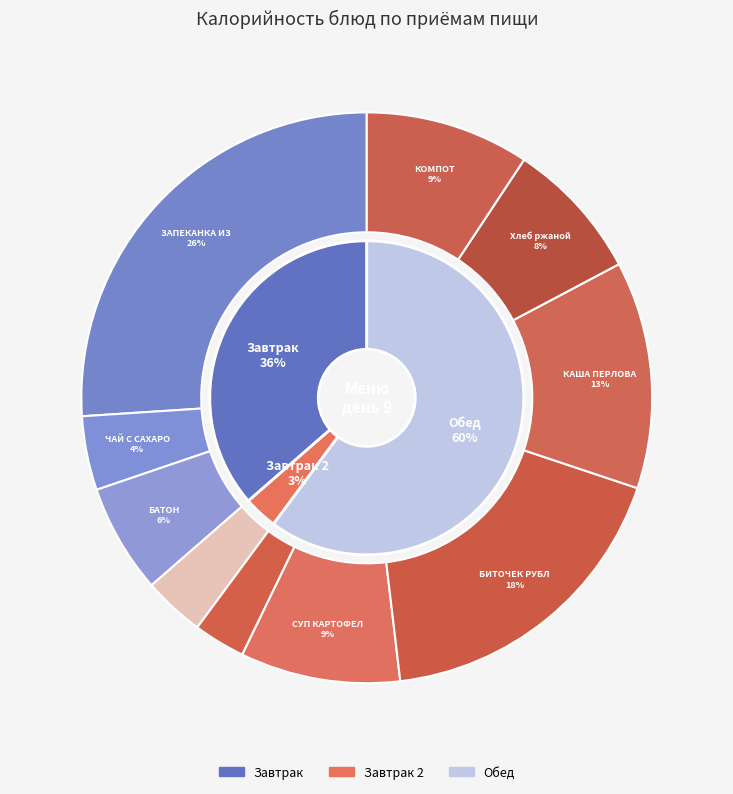

Does КАША ПЕРЛОВАЯ account for over 50% of the chart?

No